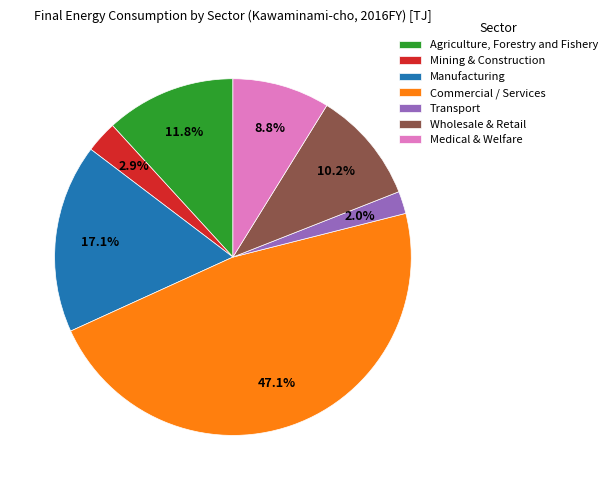

Count the number of slices in the pie.

7